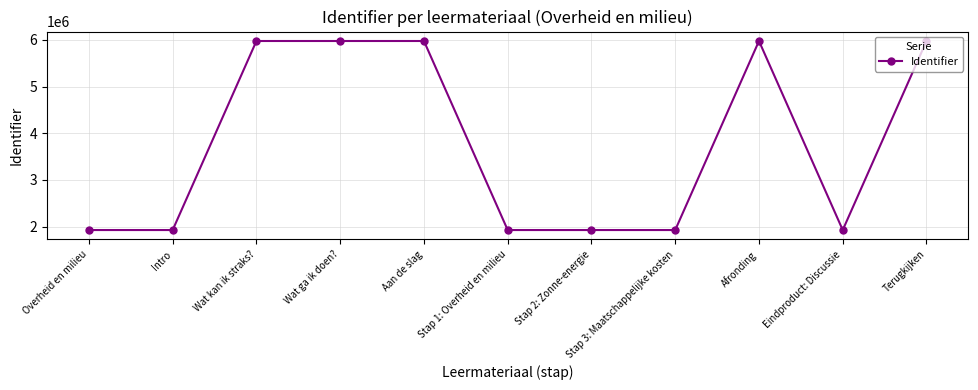

What is the greatest value displayed?

5975610